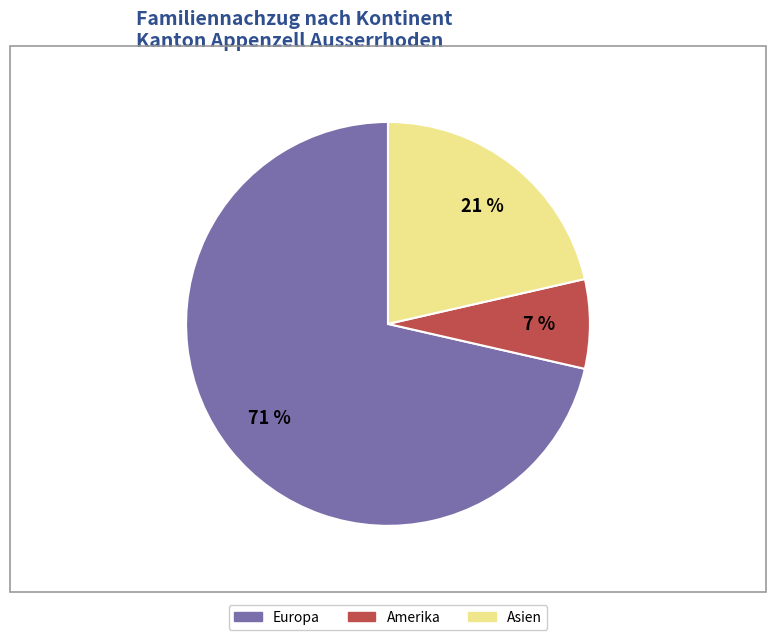

Is there a majority slice in this chart?

Yes